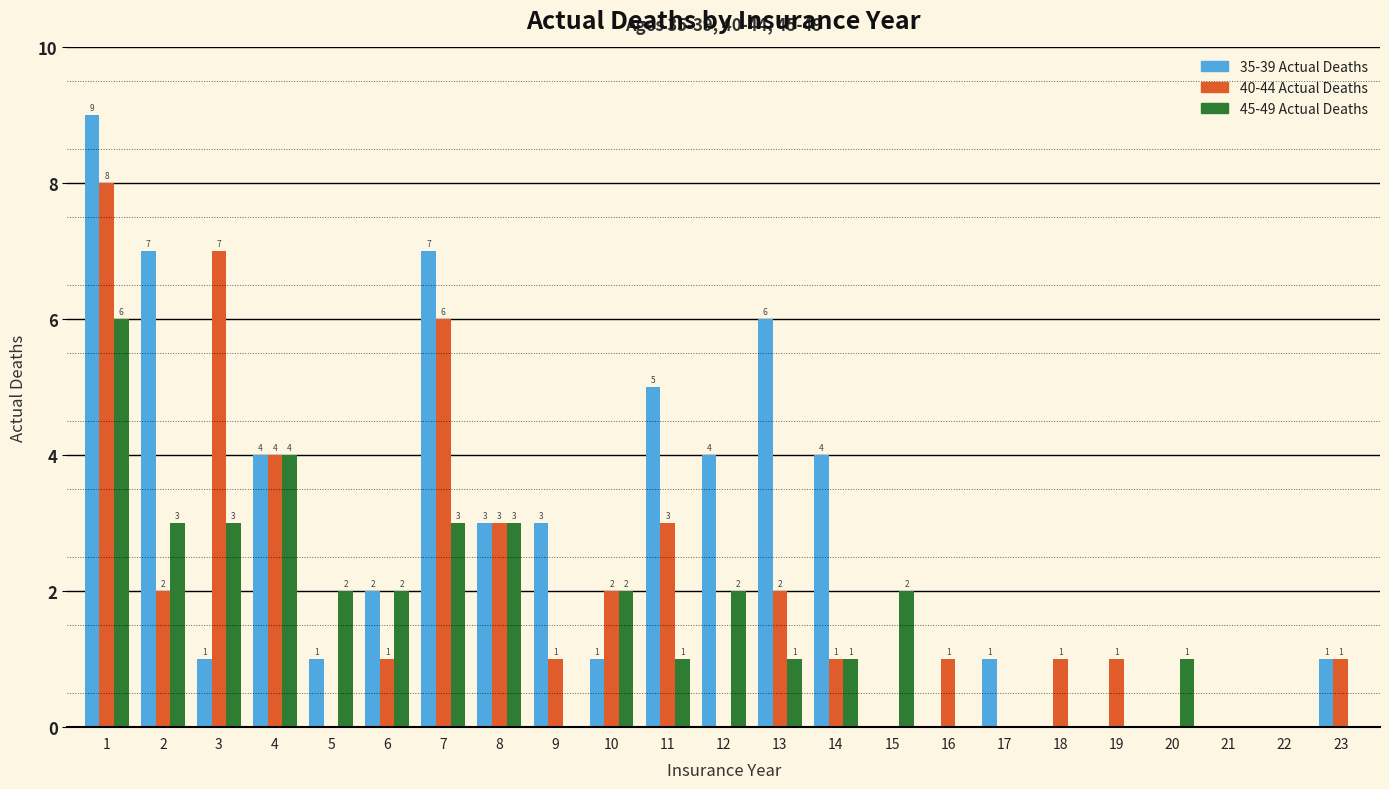

Reading right to left, extract all data points from this chart.

35-39 Actual Deaths: 23=1	22=0	21=0	20=0	19=0	18=0	17=1	16=0	15=0	14=4	13=6	12=4	11=5	10=1	9=3	8=3	7=7	6=2	5=1	4=4	3=1	2=7	1=9
40-44 Actual Deaths: 23=1	22=0	21=0	20=0	19=1	18=1	17=0	16=1	15=0	14=1	13=2	12=0	11=3	10=2	9=1	8=3	7=6	6=1	5=0	4=4	3=7	2=2	1=8
45-49 Actual Deaths: 23=0	22=0	21=0	20=1	19=0	18=0	17=0	16=0	15=2	14=1	13=1	12=2	11=1	10=2	9=0	8=3	7=3	6=2	5=2	4=4	3=3	2=3	1=6